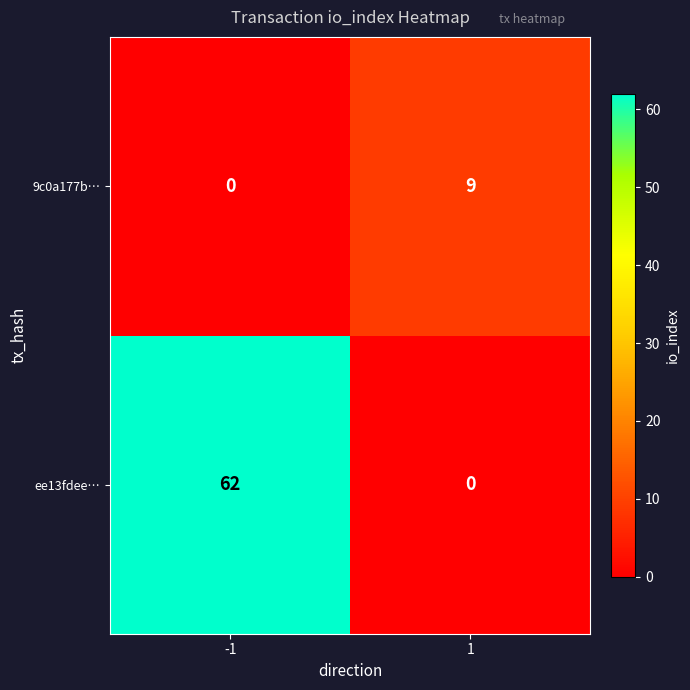

What is the sum of the 9c0a177b… values at 1 and -1?

9